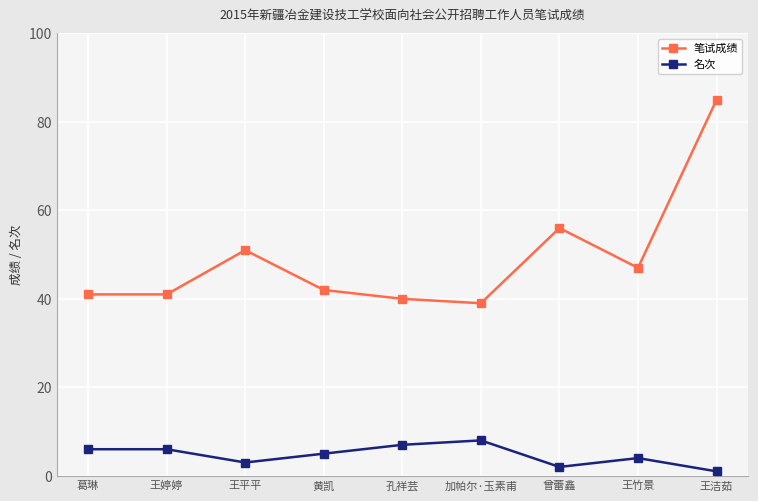

List the series in order of their peak value, lowest first.

名次, 笔试成绩